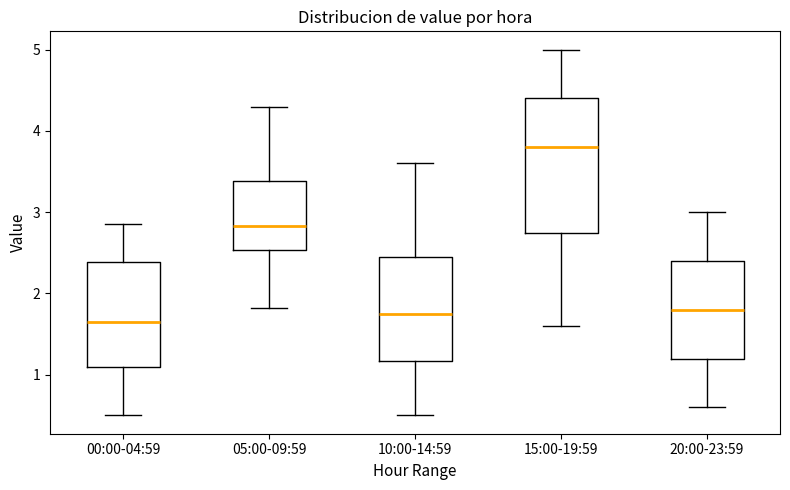

Reading left to right, read every box against the y-axis: the position of its median line, the range the box covers, and the ends of its whiskers. The values are not printed on the chart, so give them approximately, as read against the axis.

00:00-04:59: median 1.7, box 1.1 to 2.4, whiskers 0.5 to 2.9
05:00-09:59: median 2.8, box 2.5 to 3.4, whiskers 1.8 to 4.3
10:00-14:59: median 1.8, box 1.2 to 2.5, whiskers 0.5 to 3.6
15:00-19:59: median 3.8, box 2.8 to 4.4, whiskers 1.6 to 5.0
20:00-23:59: median 1.8, box 1.2 to 2.4, whiskers 0.6 to 3.0